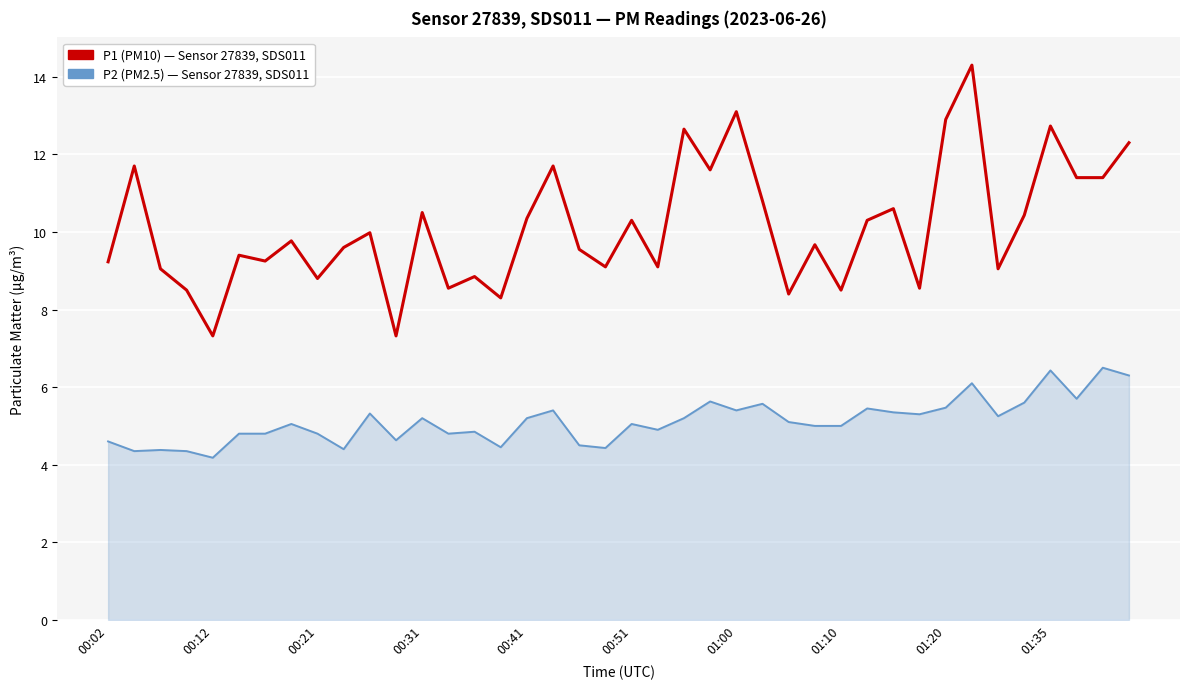

What is the smallest value displayed?

4.2